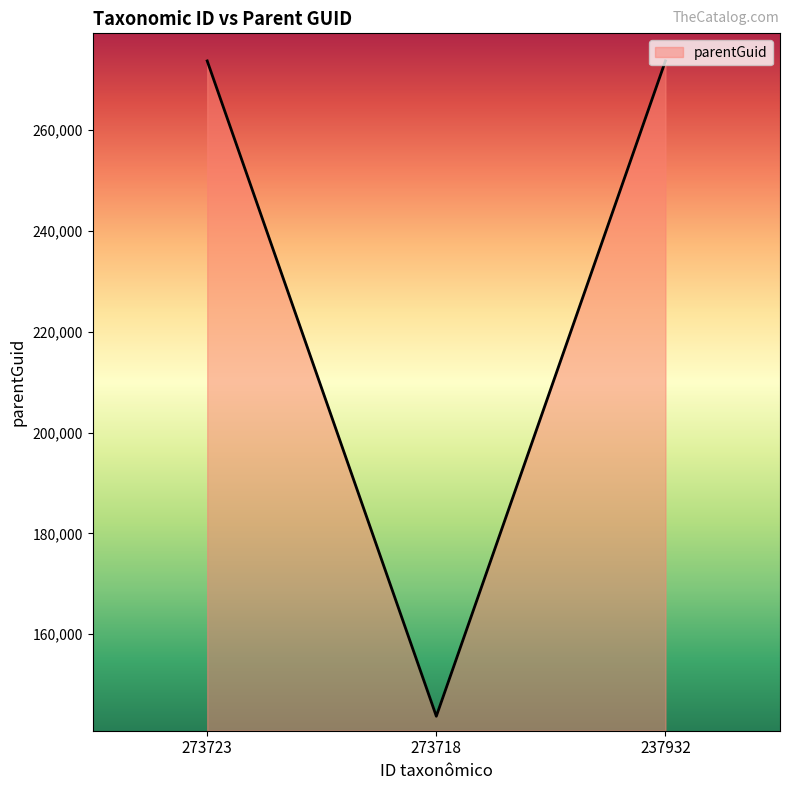

What is the difference between the second highest and minimum values?

129990